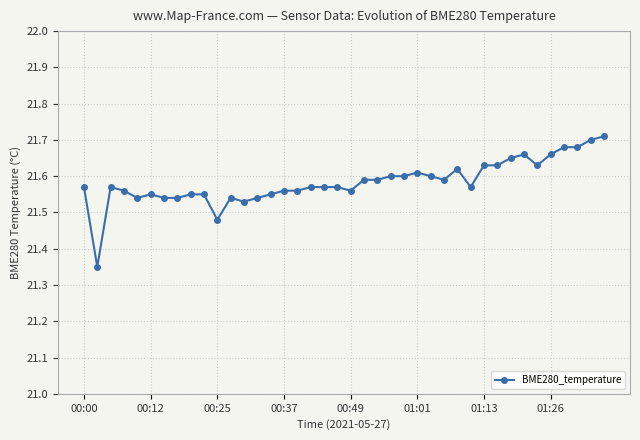

How many data points does each series have?

40